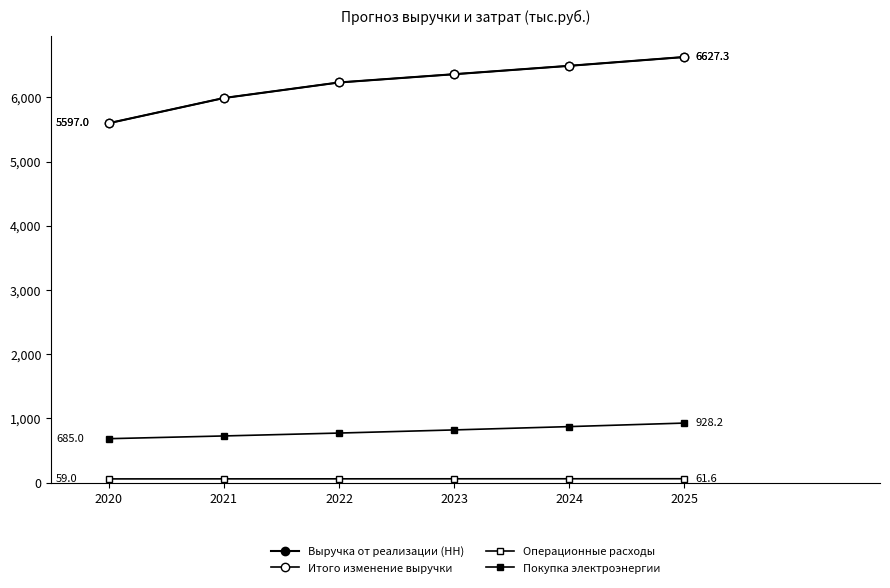

How many values in the Покупка электроэнергии series are below 821?

3